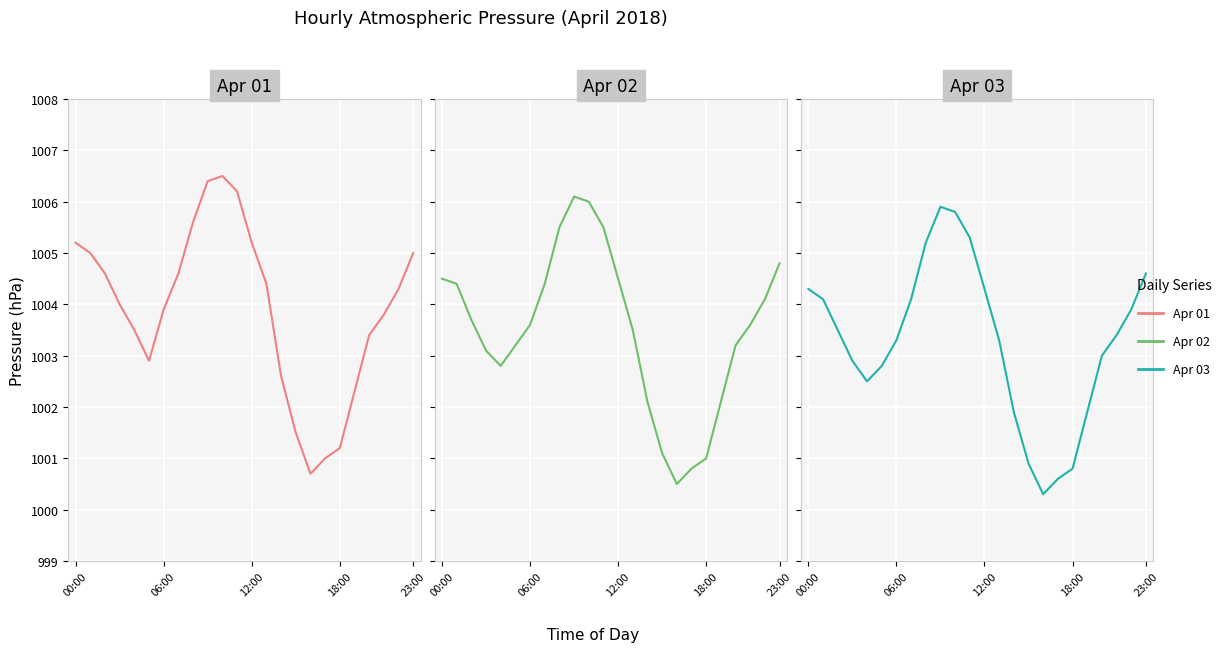

What is the label of the 18th point from the right?

06:00